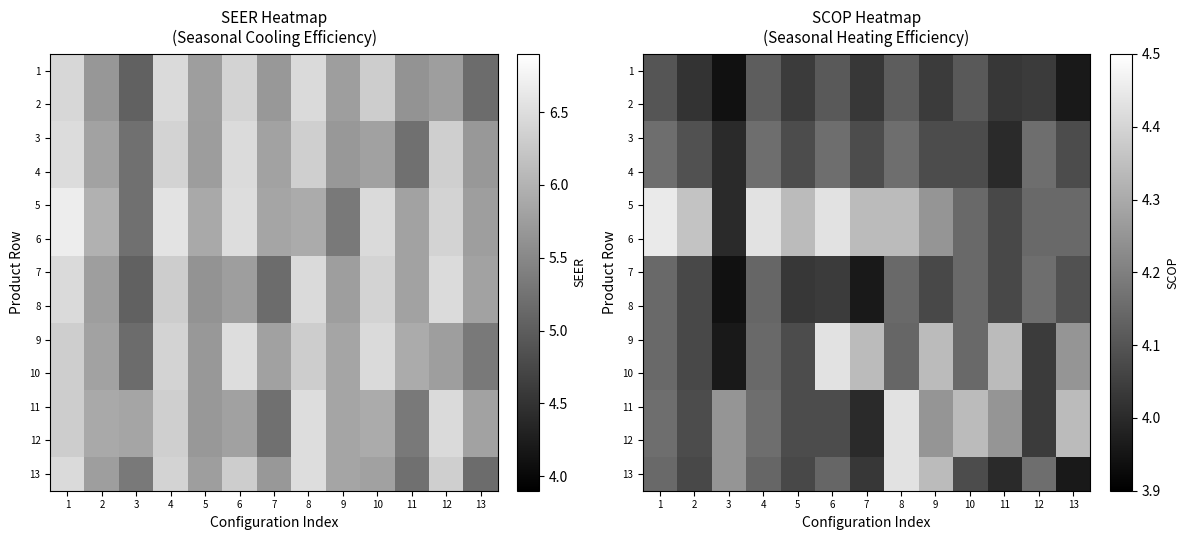

What is the total value across all series at 5?

53.4